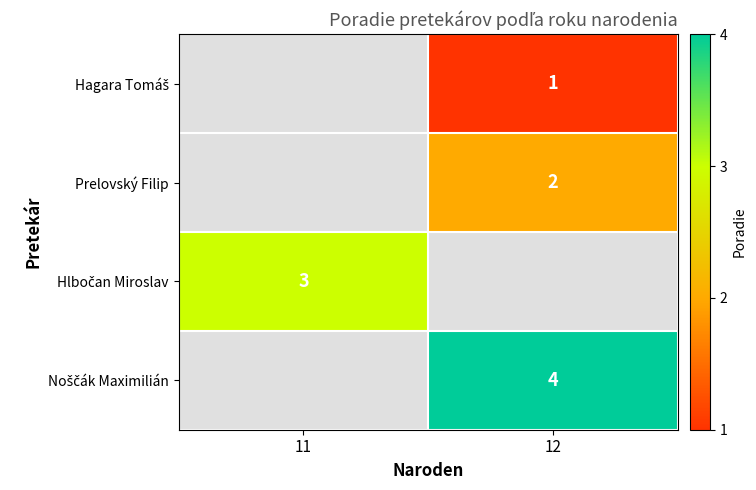

The Prelovský Filip series shows 2 at 12. True or false?

True